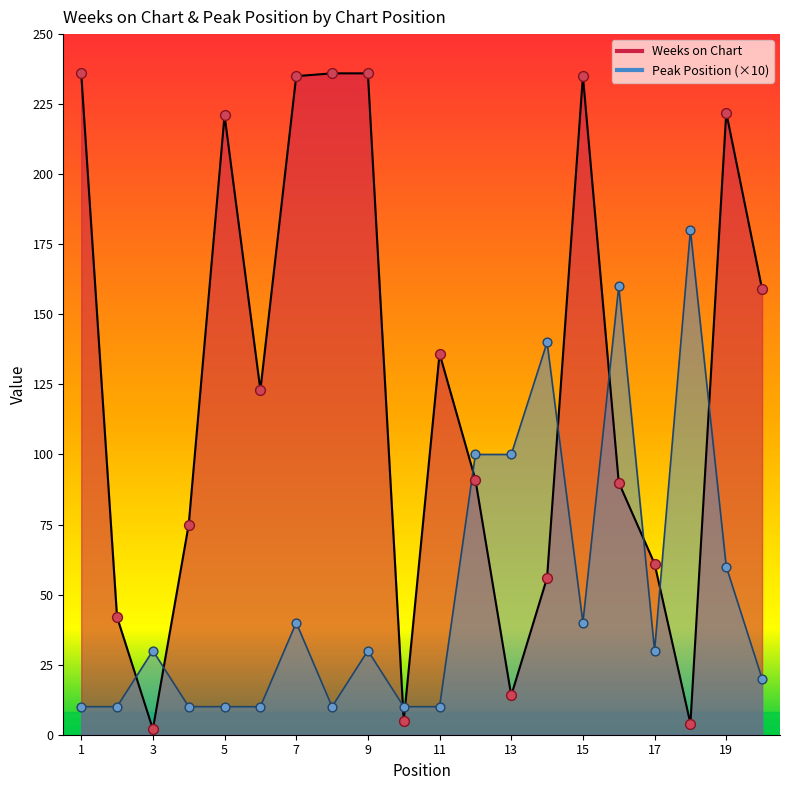

Which series contains the highest Y value?

Weeks on Chart